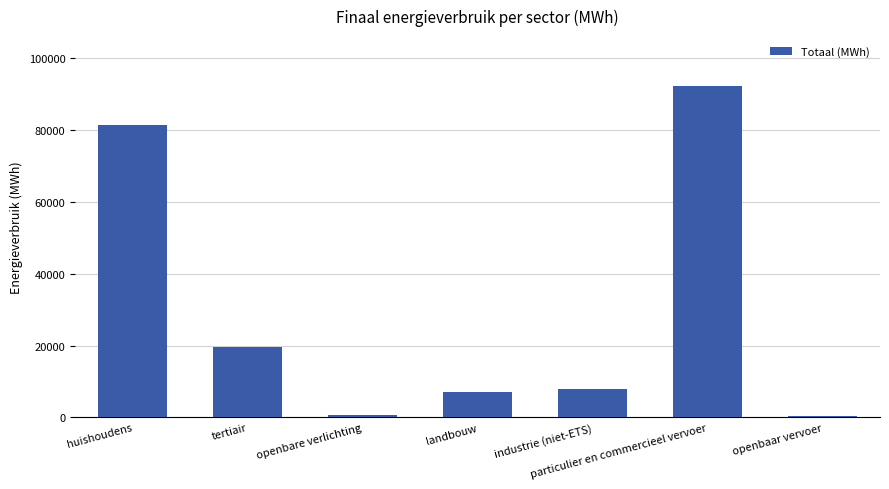

What is the label of the 4th bar from the right?

landbouw